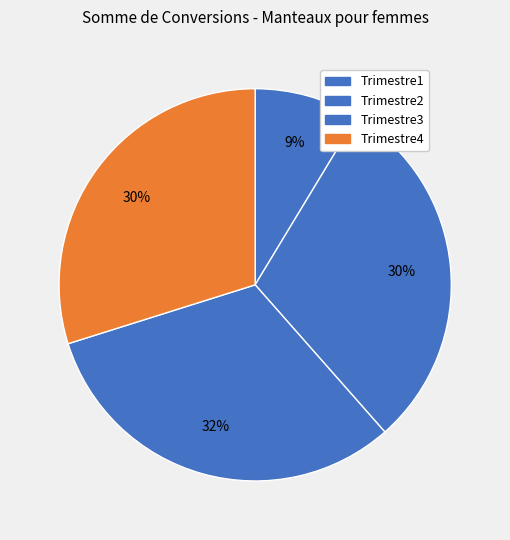

The Trimestre2 slice represents 22% of the pie. True or false?

False